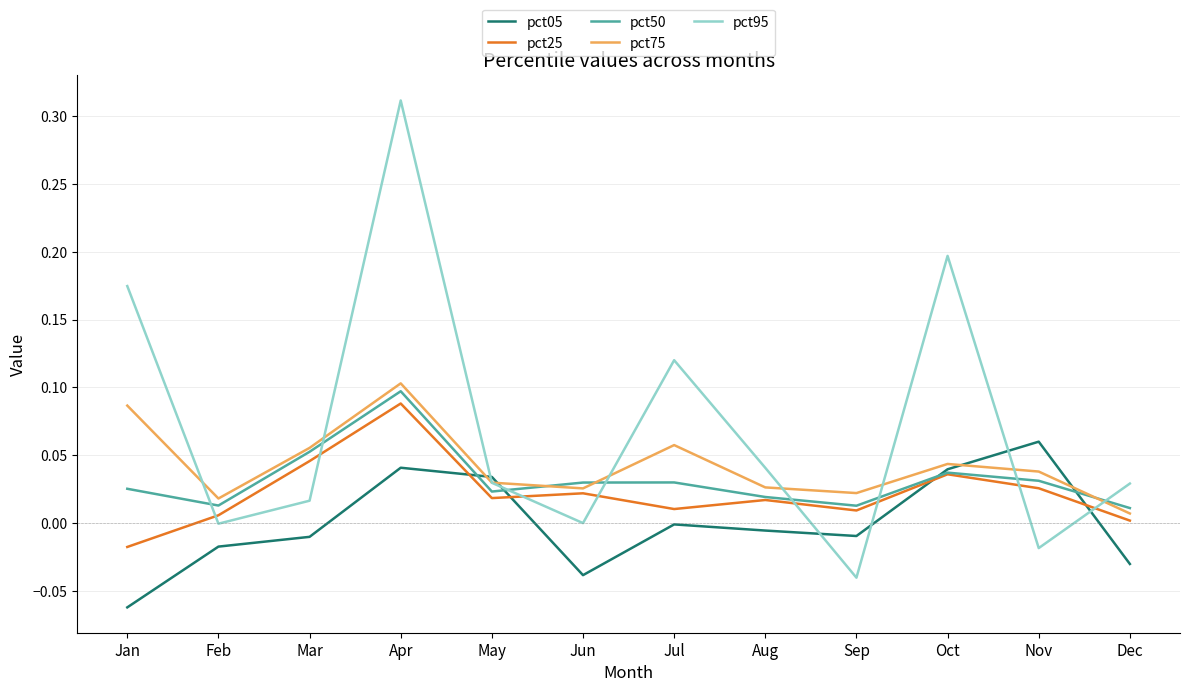

The pct50 series shows 0.0 at Mar. True or false?

False